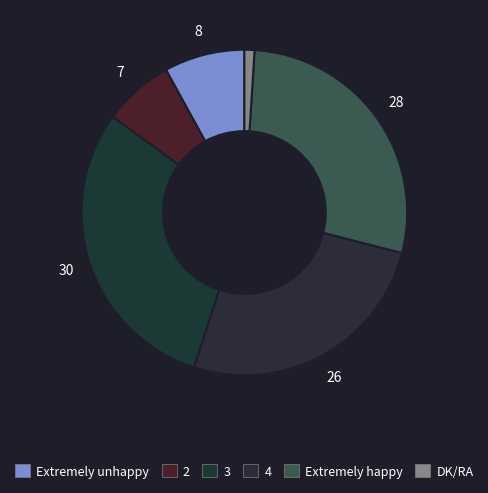

What percentage is the DK/RA slice, to the nearest percent?

1%